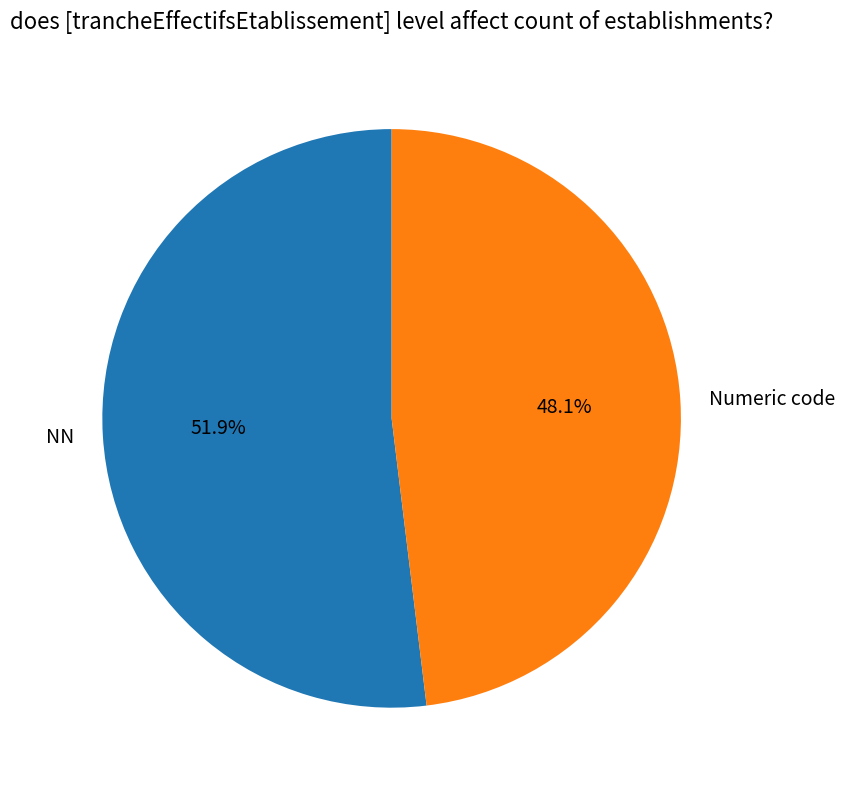

How much of the chart is everything except Numeric code?

51.9%